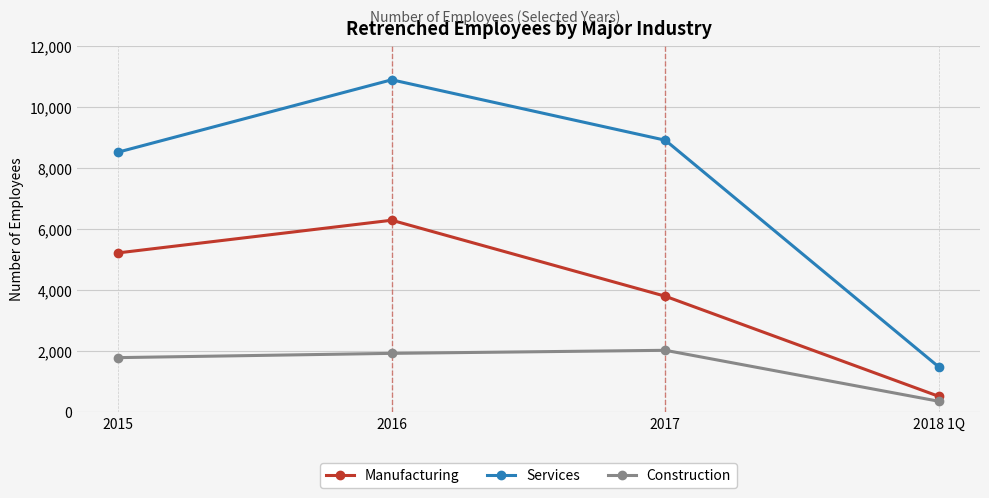

In Construction, how many points are higher than both neighbors (excluding endpoints)?

1